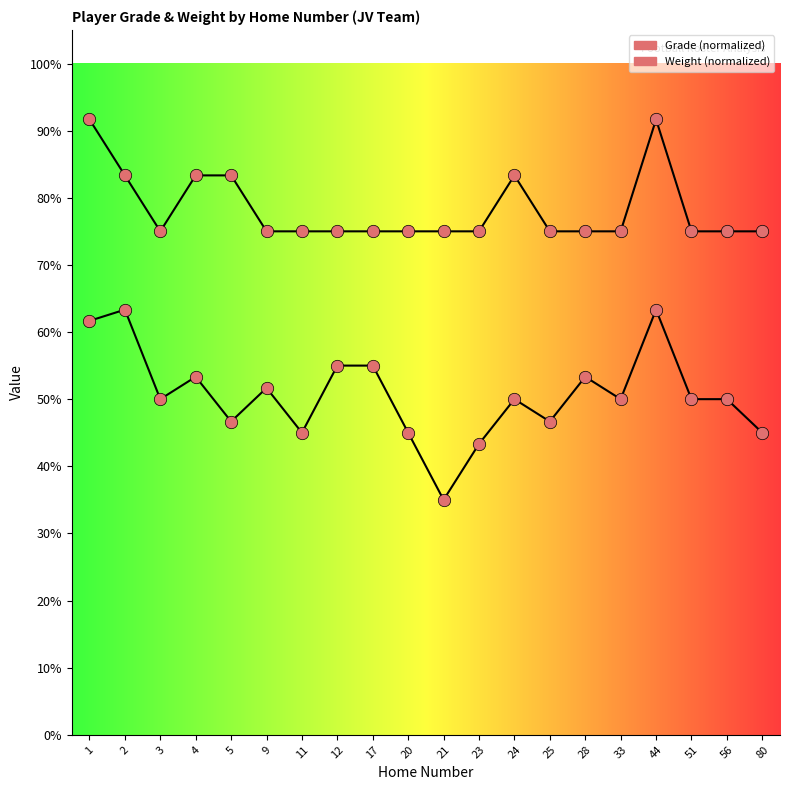

Which series has the largest total across all categories?

Grade